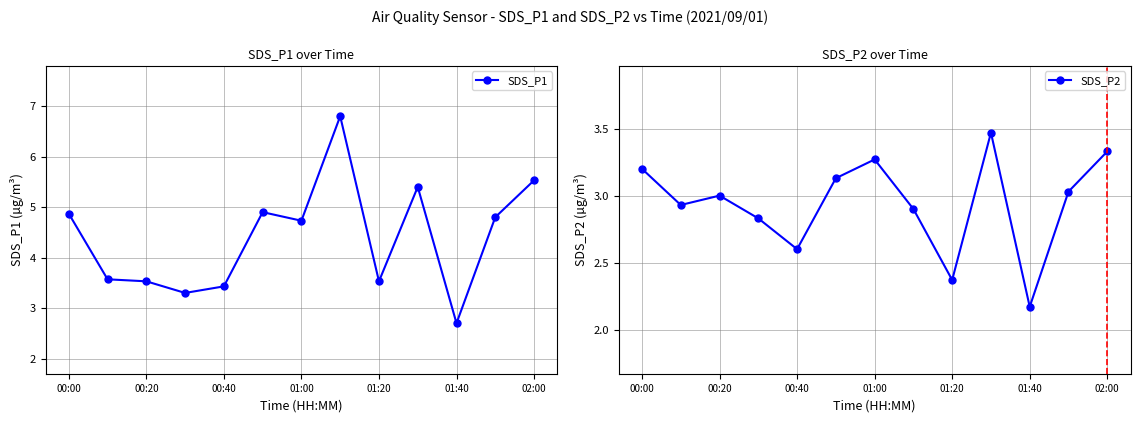

Which category has the lowest value in the SDS_P2 series?

01:40